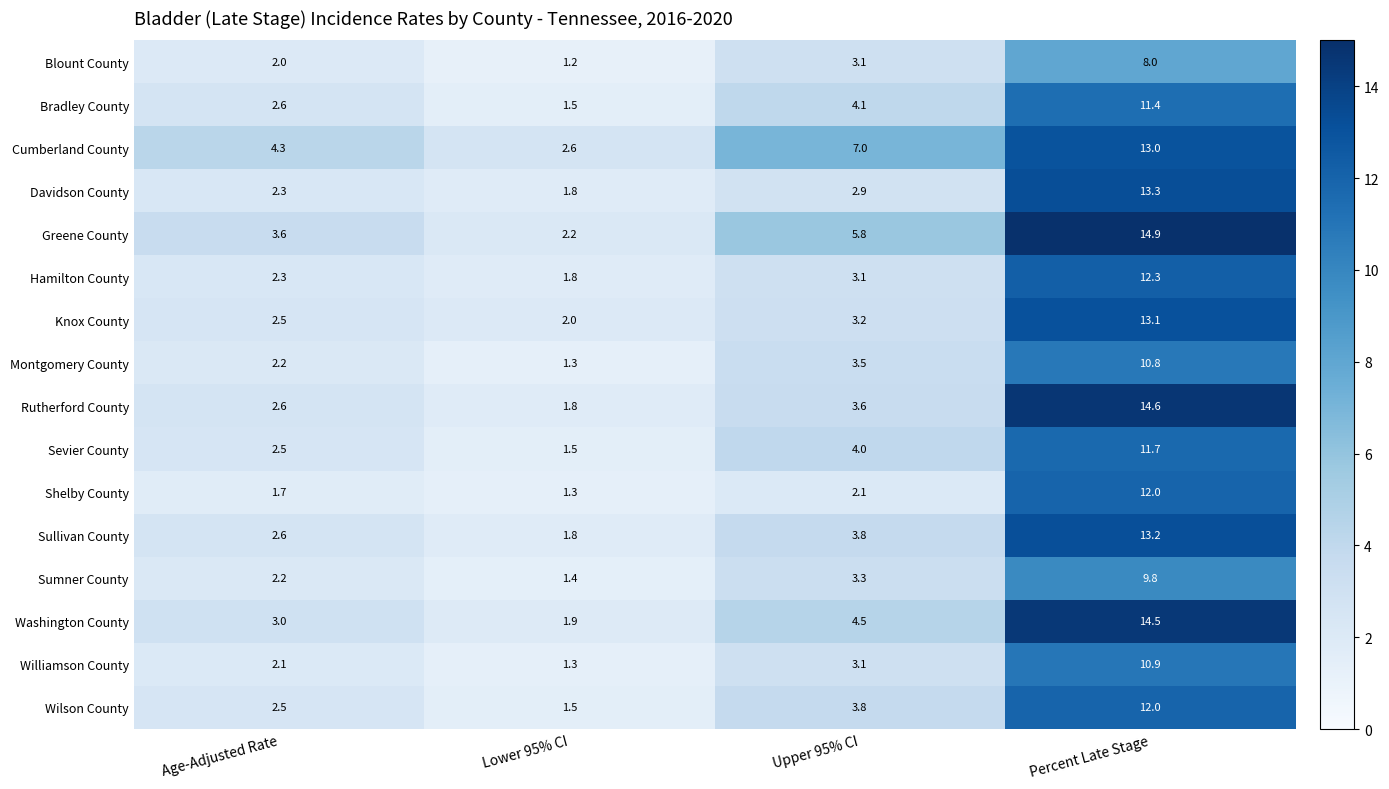

Which series has the largest total across all categories?

Cumberland County